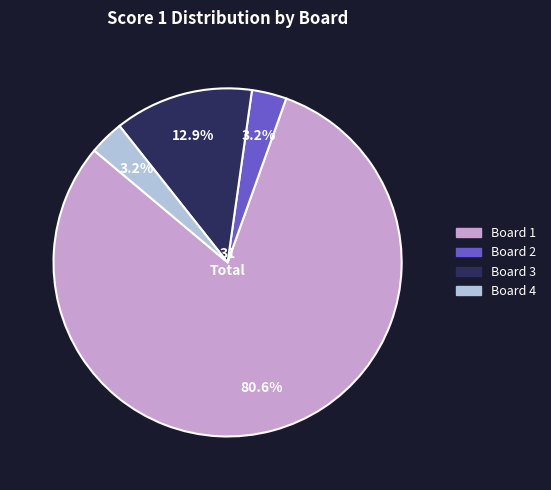

Which category has the biggest portion of the pie?

Board 1